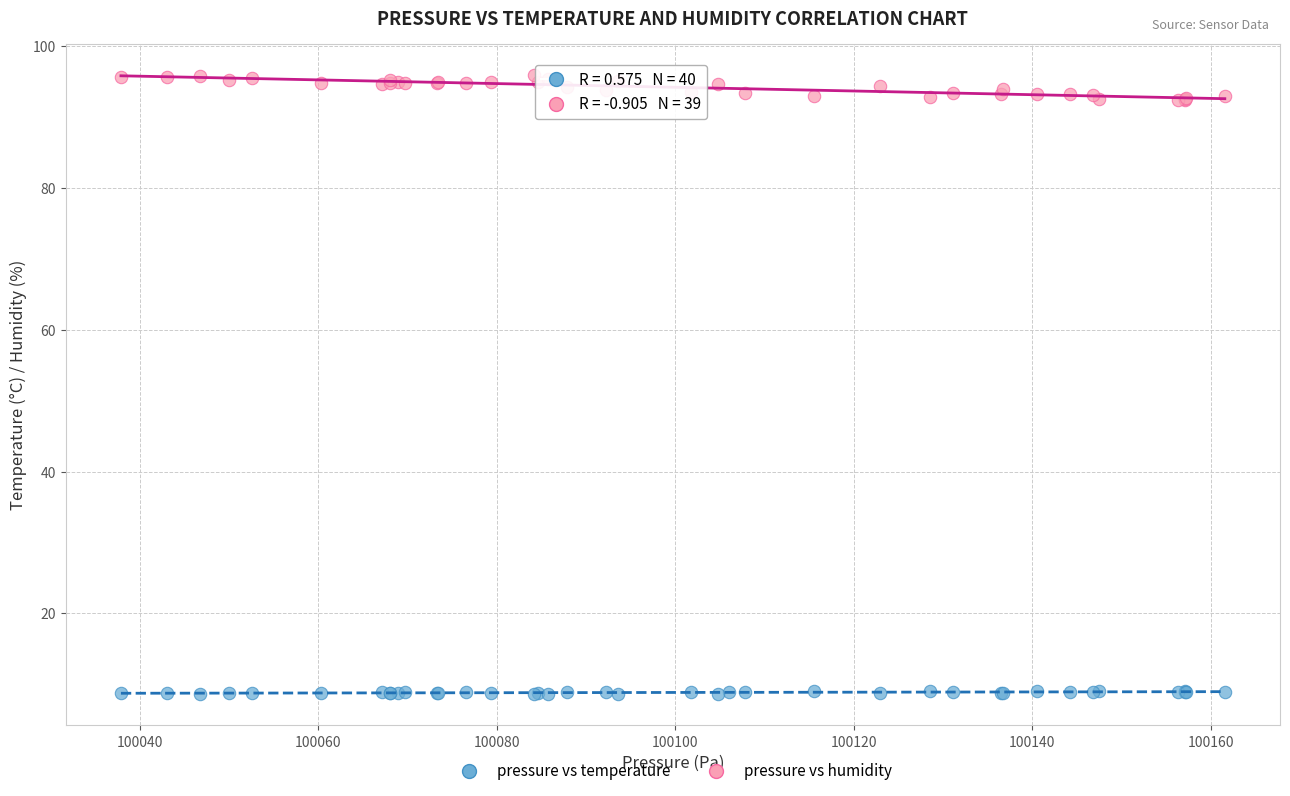

Which series contains the lowest Y value?

pressure vs temperature